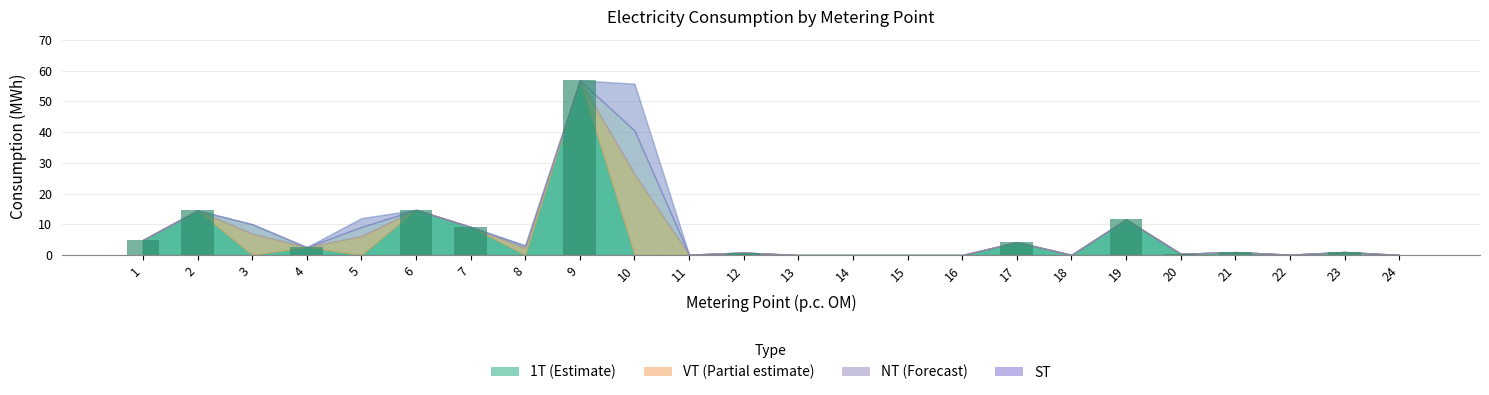

What is the sum of all values?

122.0